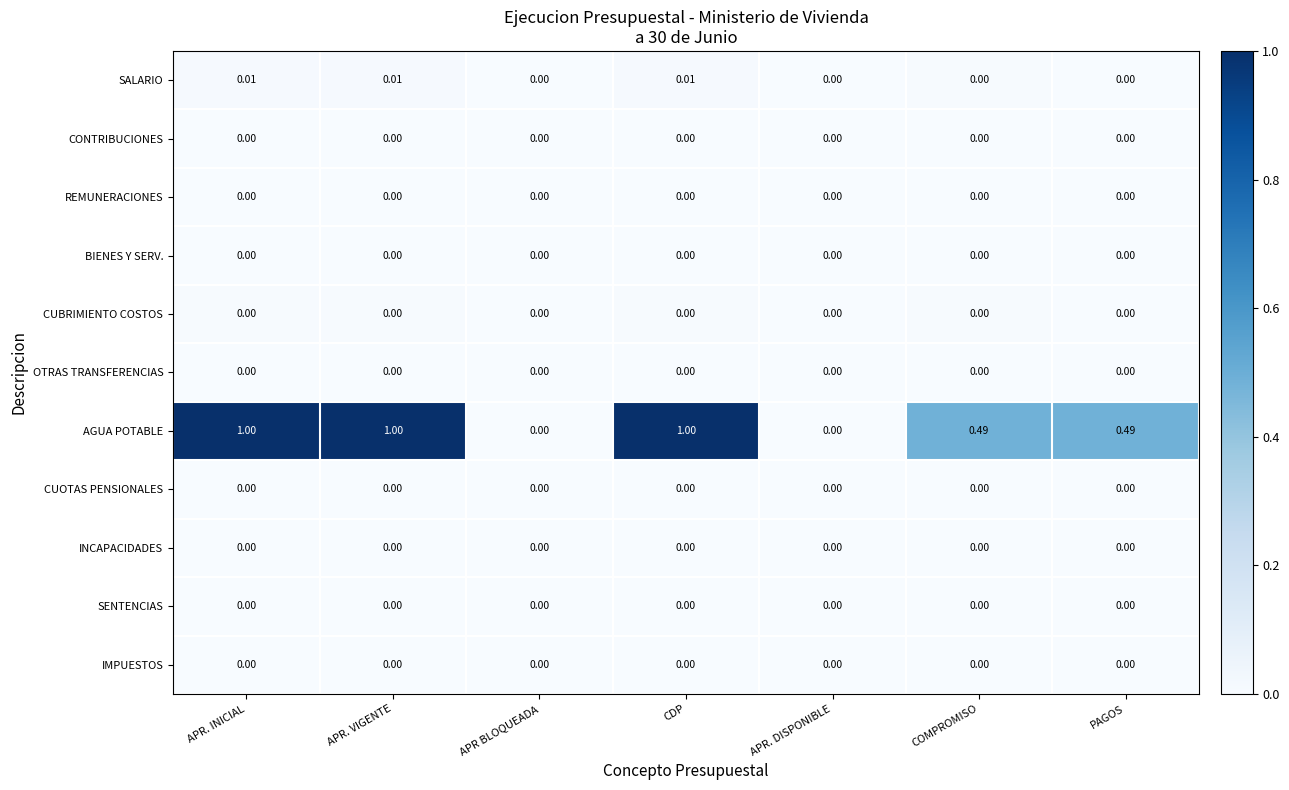

Between APR. DISPONIBLE and COMPROMISO, which series saw the biggest shift?

AGUA POTABLE